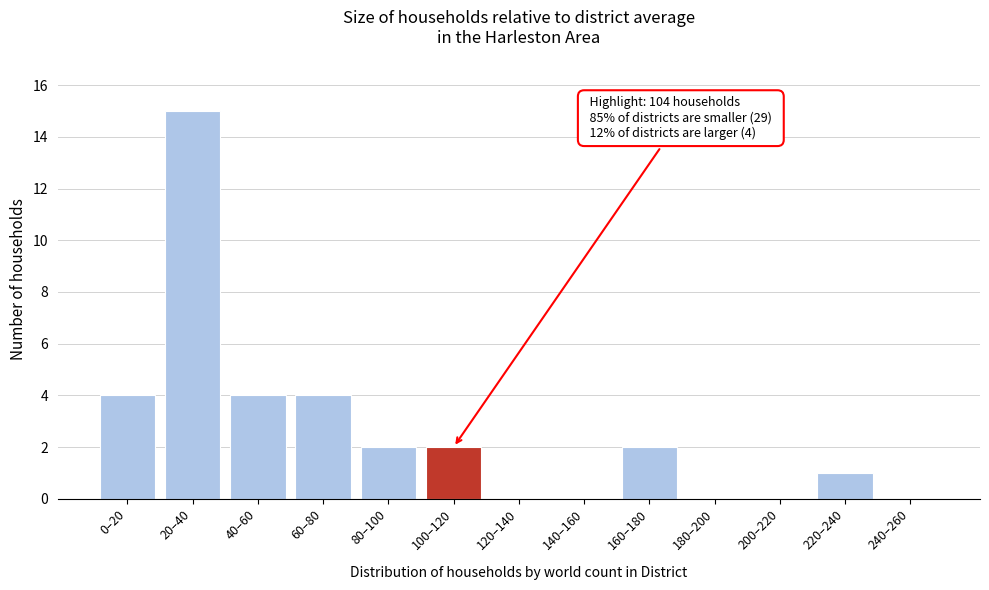

Reading right to left, what are all the values shown in this chart?

240–260=0	220–240=1	200–220=0	180–200=0	160–180=2	140–160=0	120–140=0	100–120=2	80–100=2	60–80=4	40–60=4	20–40=15	0–20=4